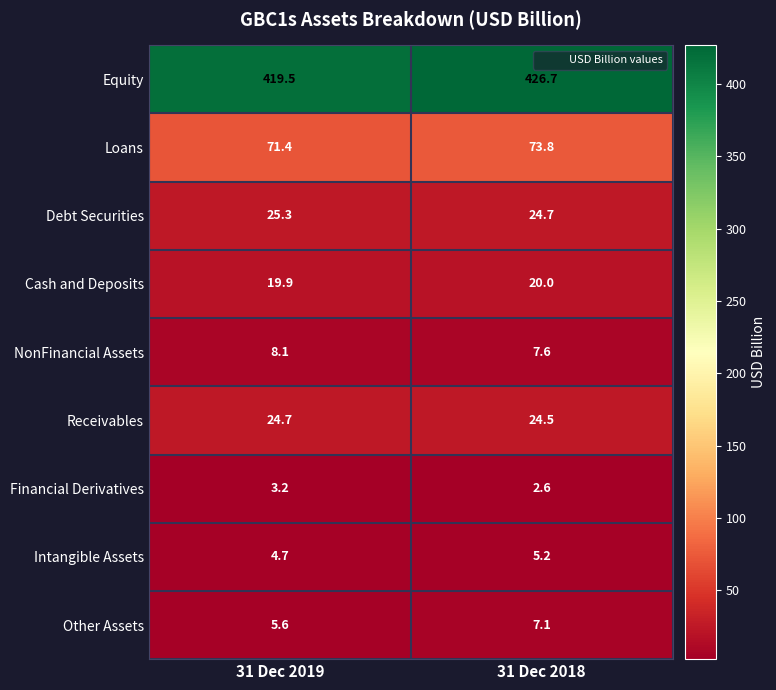

The value of Cash and Deposits at 31 Dec 2018 is 31.2. True or false?

False